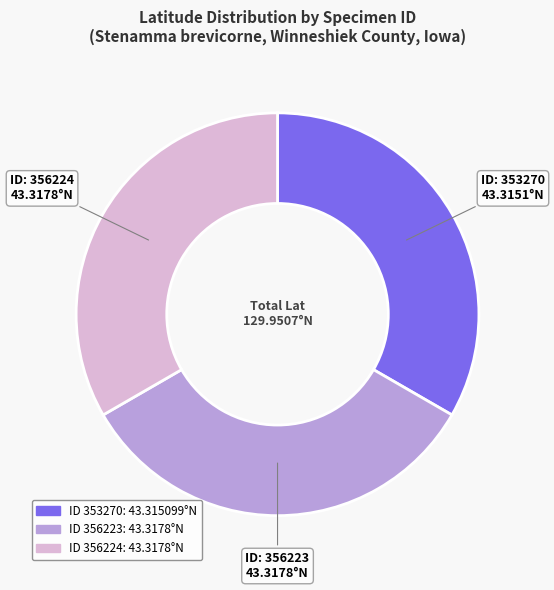

Is there a majority slice in this chart?

No